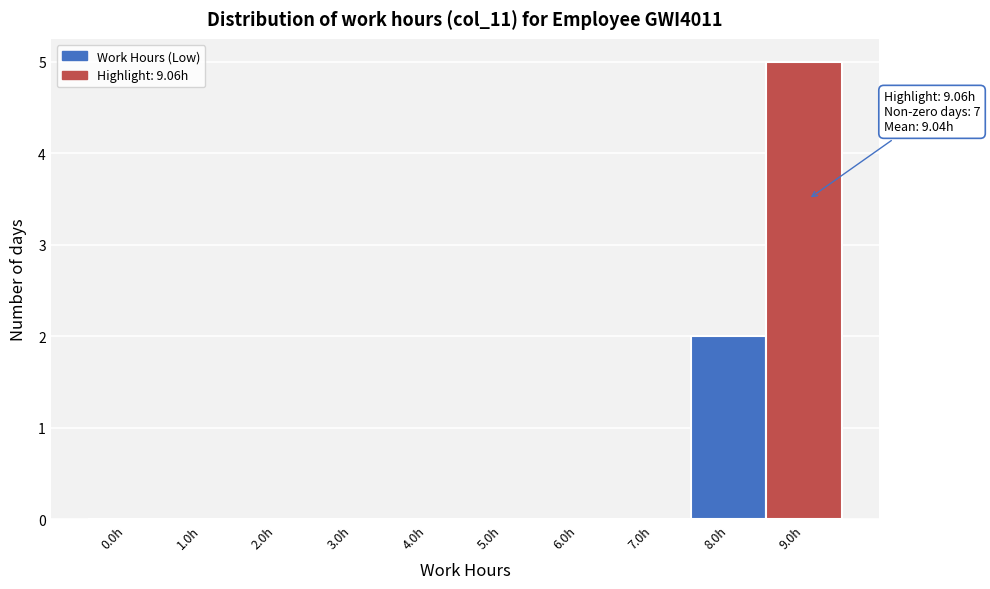

Reading right to left, list all the values displayed in this chart.

9.0h=5	8.0h=2	7.0h=0	6.0h=0	5.0h=0	4.0h=0	3.0h=0	2.0h=0	1.0h=0	0.0h=0